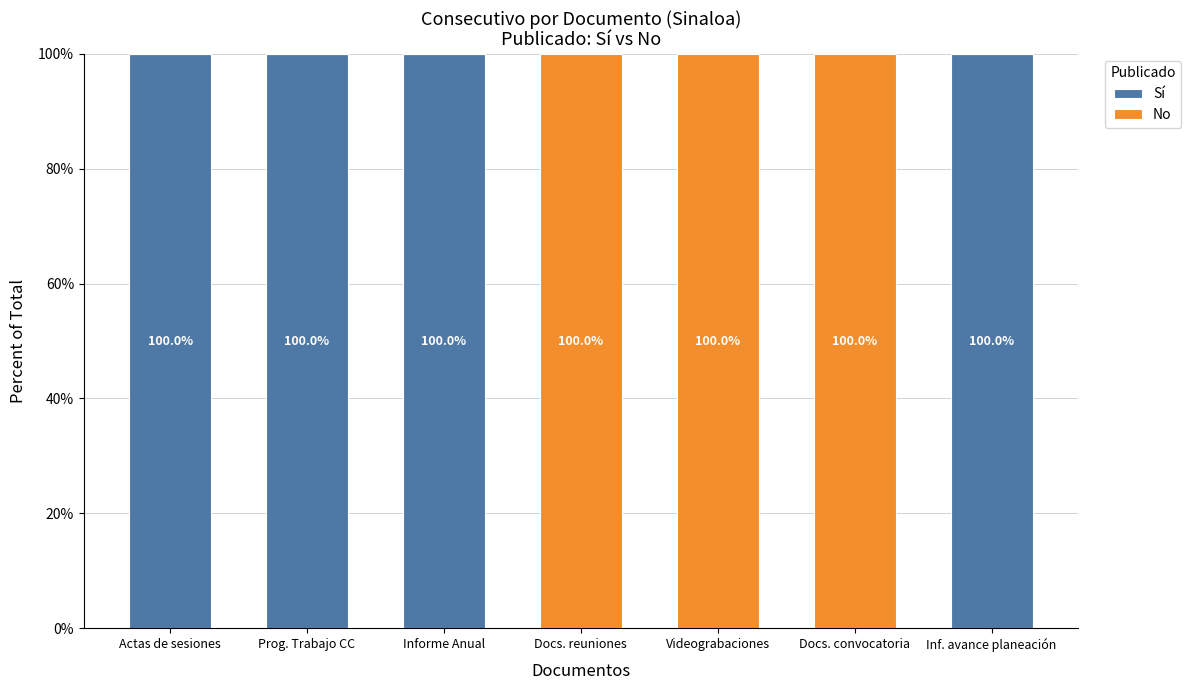

What is the total value across all series at Docs. reuniones?

100